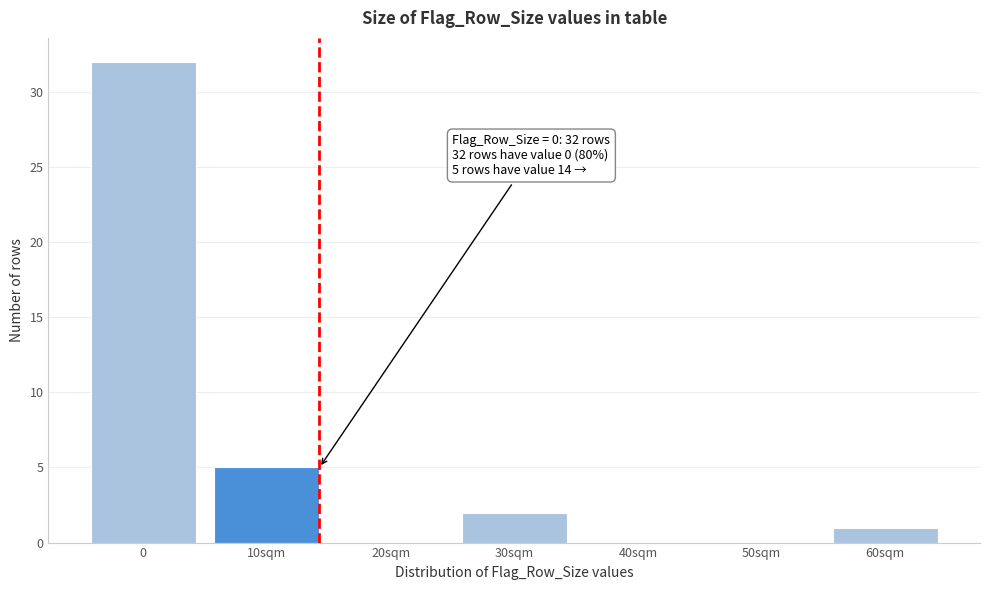

Reading left to right, list all the values displayed in this chart.

0=32	10sqm=5	20sqm=0	30sqm=2	40sqm=0	50sqm=0	60sqm=1